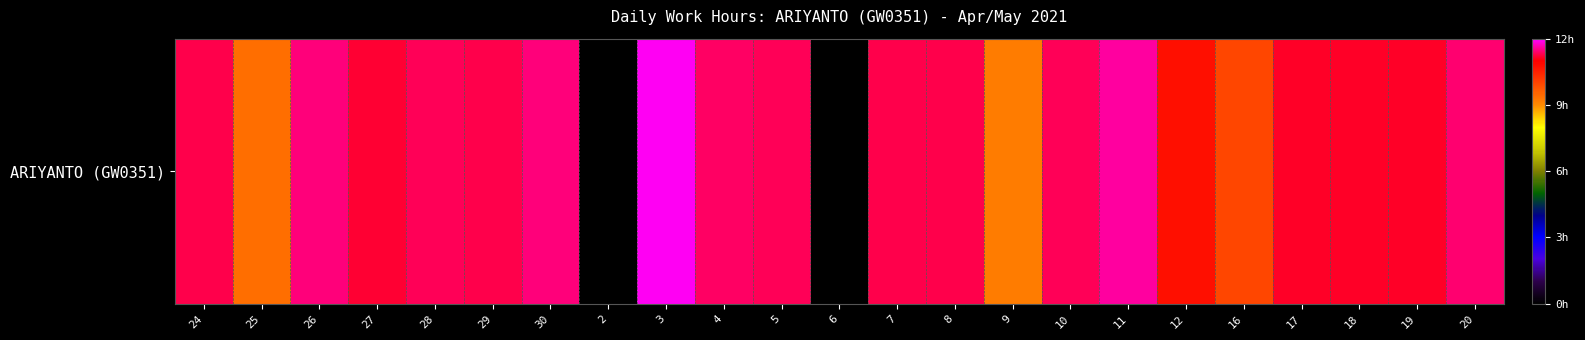

Which label corresponds to the smallest value in the chart?

2